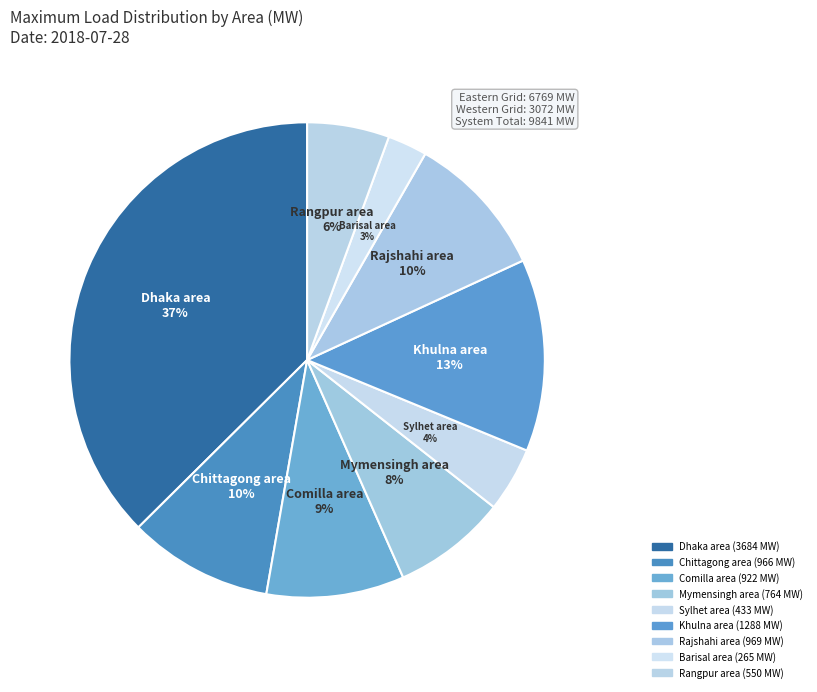

Do Khulna area and Chittagong area together represent more than half of the pie?

No